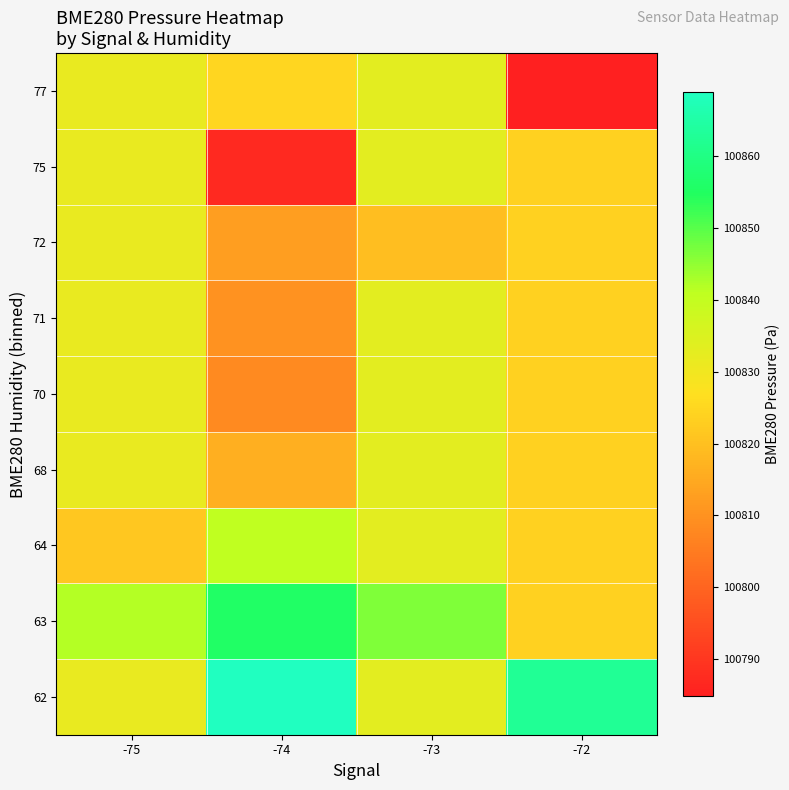

What is the maximum value shown in the chart?

100869.0